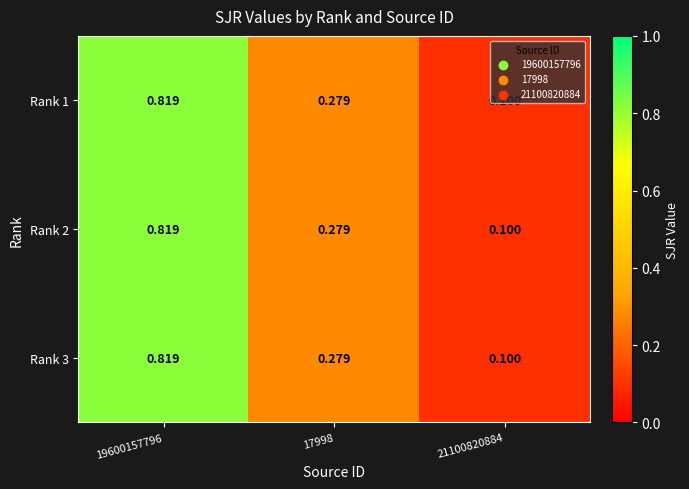

Is the value of Rank 2 at 17998 greater than the value of Rank 3 at 19600157796?

No